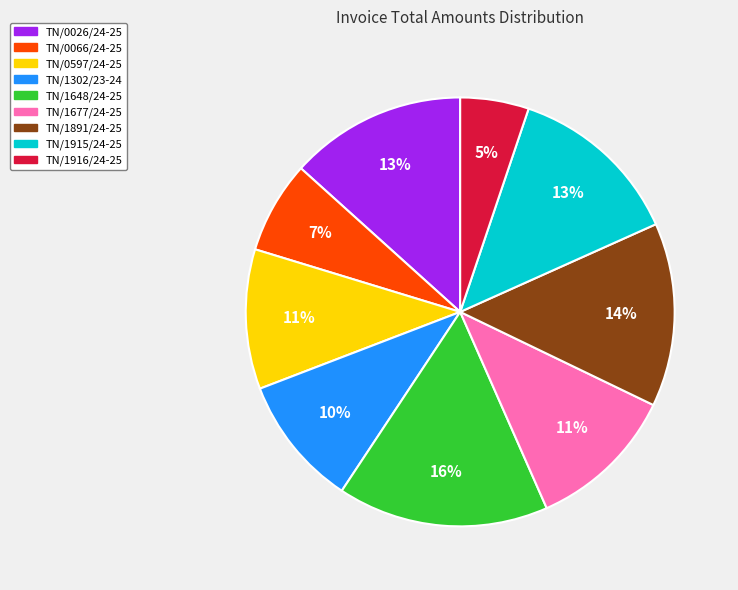

To the nearest percent, what is the combined percentage of TN/1891/24-25 and TN/1677/24-25?

25%